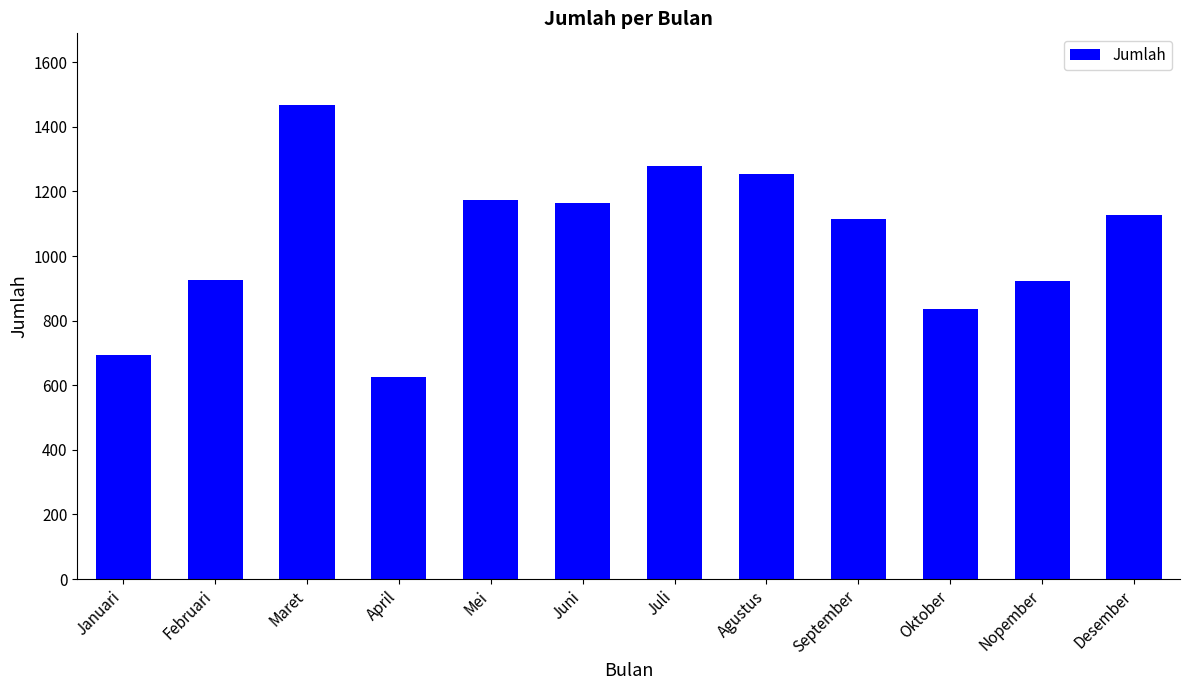

Which category has the lowest value across all series?

April